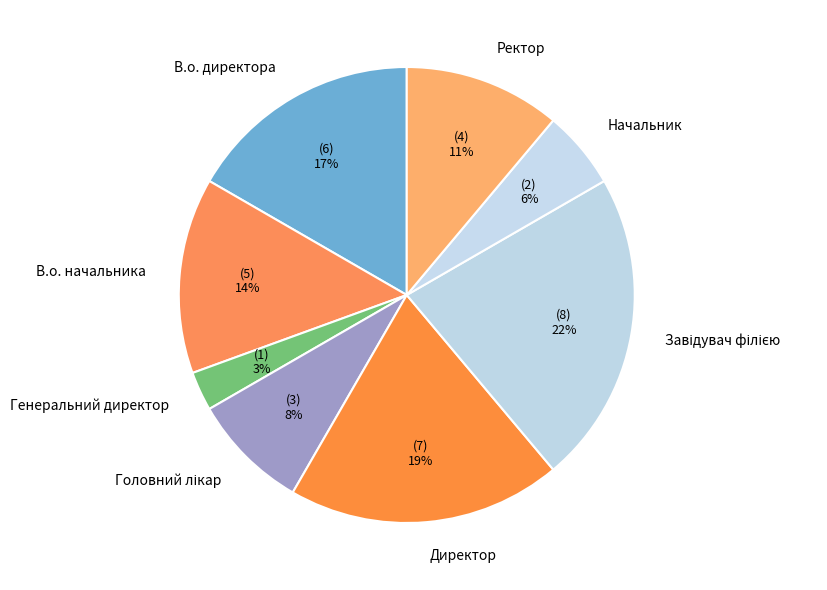

What is the smallest slice in the pie chart?

Генеральний директор